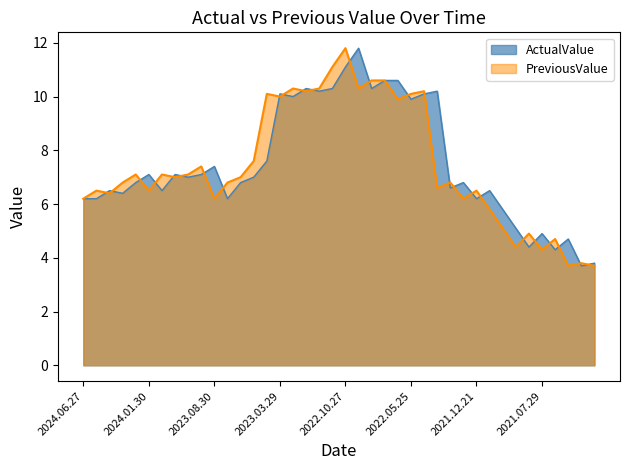

The value of ActualValue at 2023.05.30 is 7.0. True or false?

True